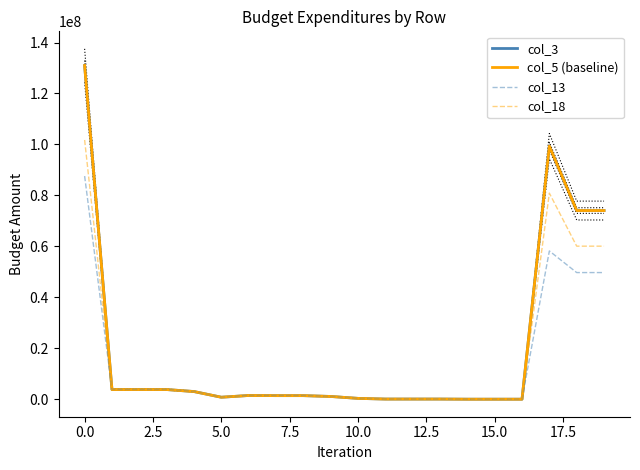

What position from the right is 18?

2